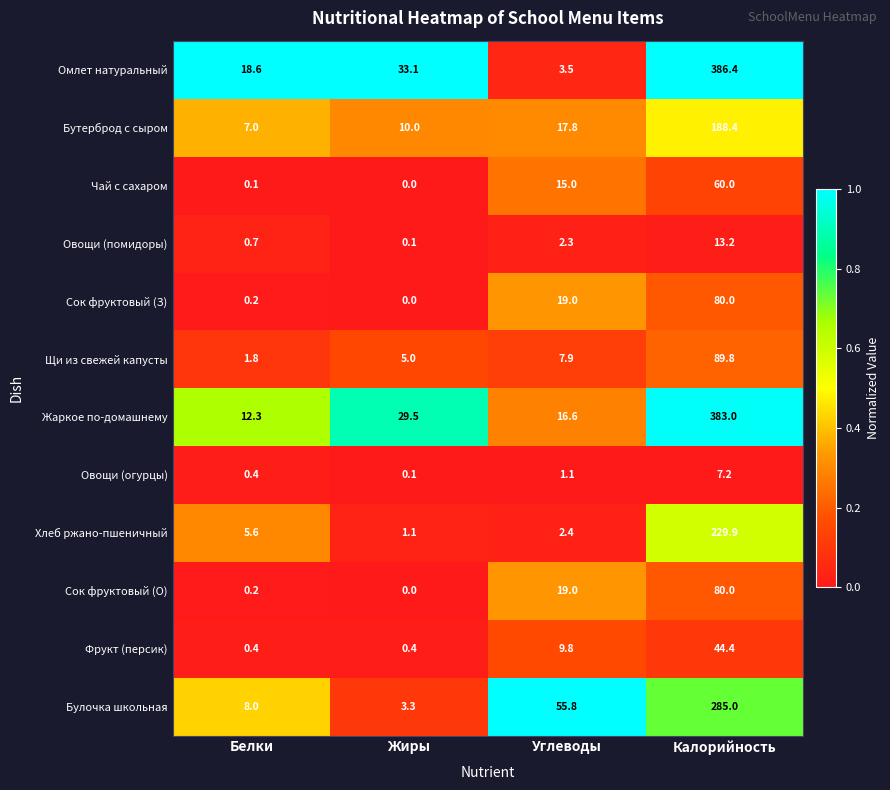

The Чай с сахаром series shows 0.1 at Белки. True or false?

True